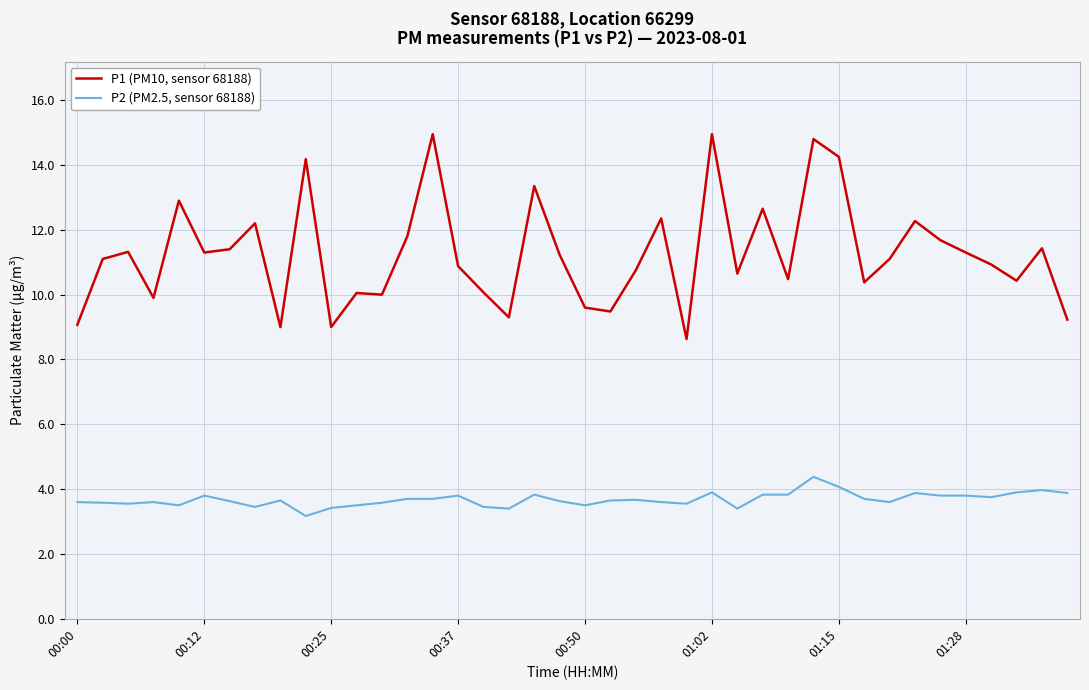

True or false: P2 (PM2.5, sensor 68188) and P1 (PM10, sensor 68188) cross at least once.

False